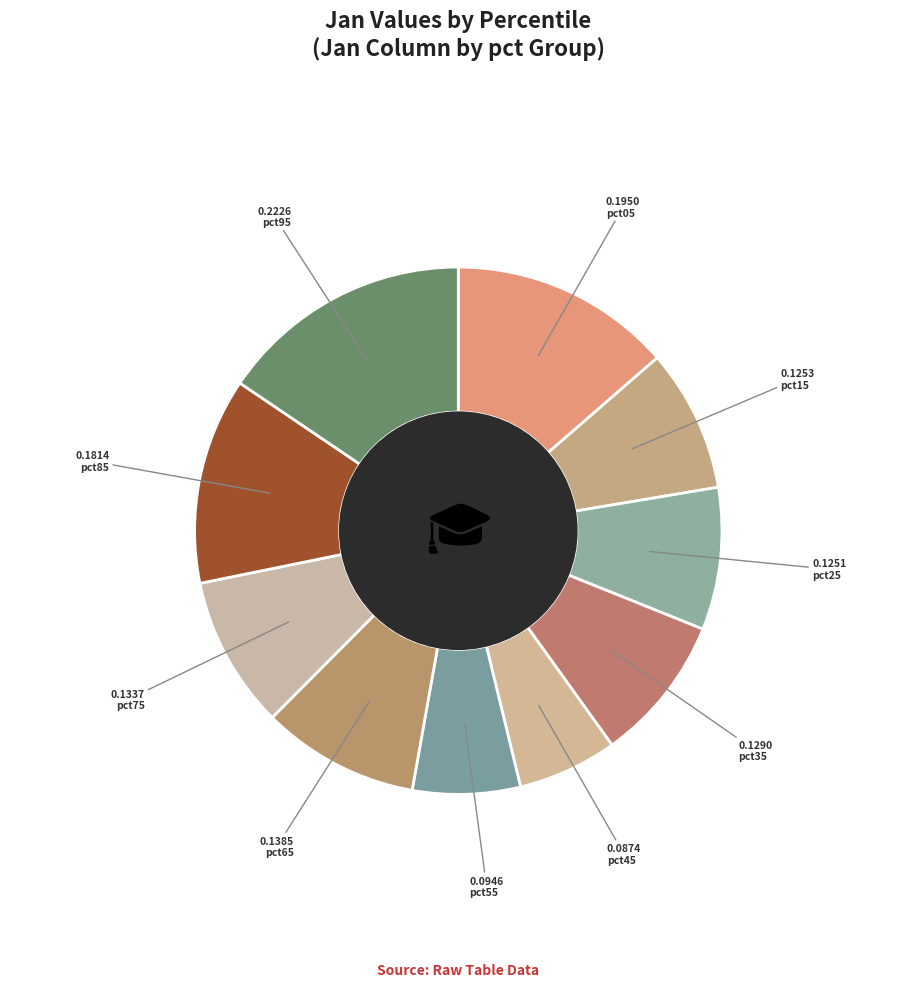

To the nearest percent, what is the average slice percentage?

10%